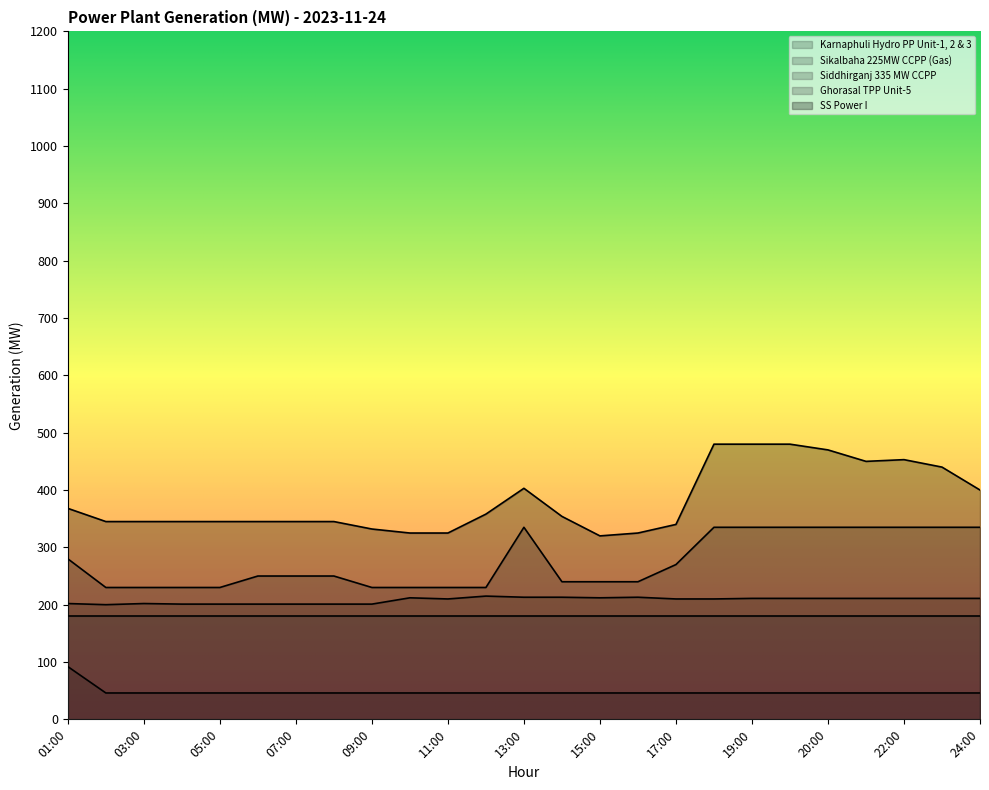

What is the value of the Siddhirganj 335 MW CCPP point at the 18th from the left?

335